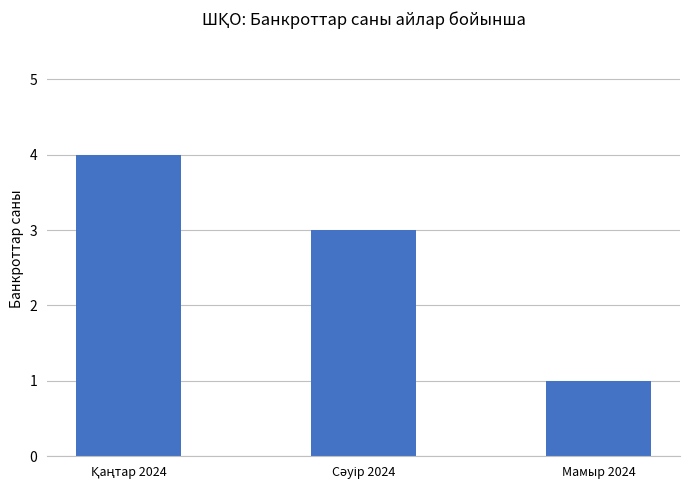

How many series are shown in this chart?

1